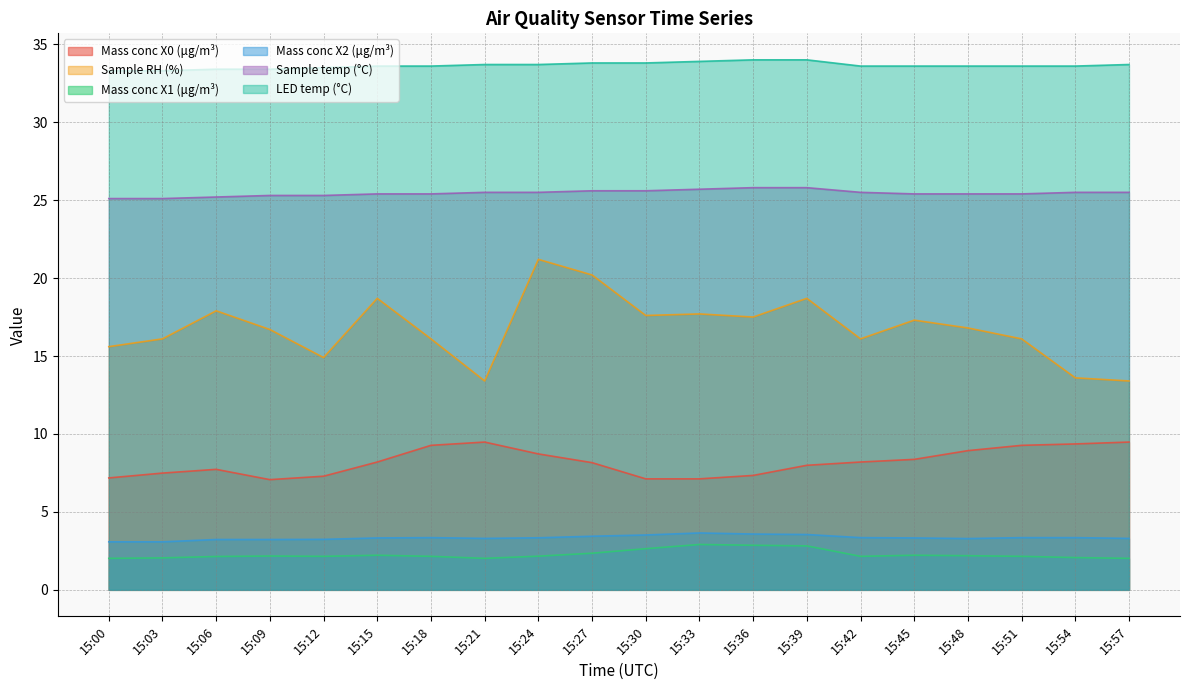

Reading left to right, transcribe all the data shown in this chart.

Mass conc X0 (μg/m³): 7.2	7.5	7.7	7.1	7.3	8.2	9.3	9.5	8.7	8.2	7.1	7.1	7.3	8.0	8.2	8.4	8.9	9.3	9.4	9.5
Sample RH (%): 15.6	16.1	17.9	16.7	14.9	18.7	16.1	13.4	21.2	20.2	17.6	17.7	17.5	18.7	16.1	17.3	16.8	16.1	13.6	13.4
Mass conc X1 (μg/m³): 2.0	2.0	2.1	2.2	2.1	2.2	2.1	2.0	2.2	2.4	2.6	2.9	2.9	2.8	2.1	2.2	2.2	2.1	2.1	2.0
Mass conc X2 (μg/m³): 3.1	3.1	3.2	3.2	3.2	3.3	3.4	3.3	3.3	3.4	3.5	3.6	3.6	3.5	3.4	3.3	3.3	3.4	3.4	3.3
Sample temp (°C): 25.1	25.1	25.2	25.3	25.3	25.4	25.4	25.5	25.5	25.6	25.6	25.7	25.8	25.8	25.5	25.4	25.4	25.4	25.5	25.5
LED temp (°C): 33.3	33.3	33.4	33.4	33.5	33.6	33.6	33.7	33.7	33.8	33.8	33.9	34.0	34.0	33.6	33.6	33.6	33.6	33.6	33.7